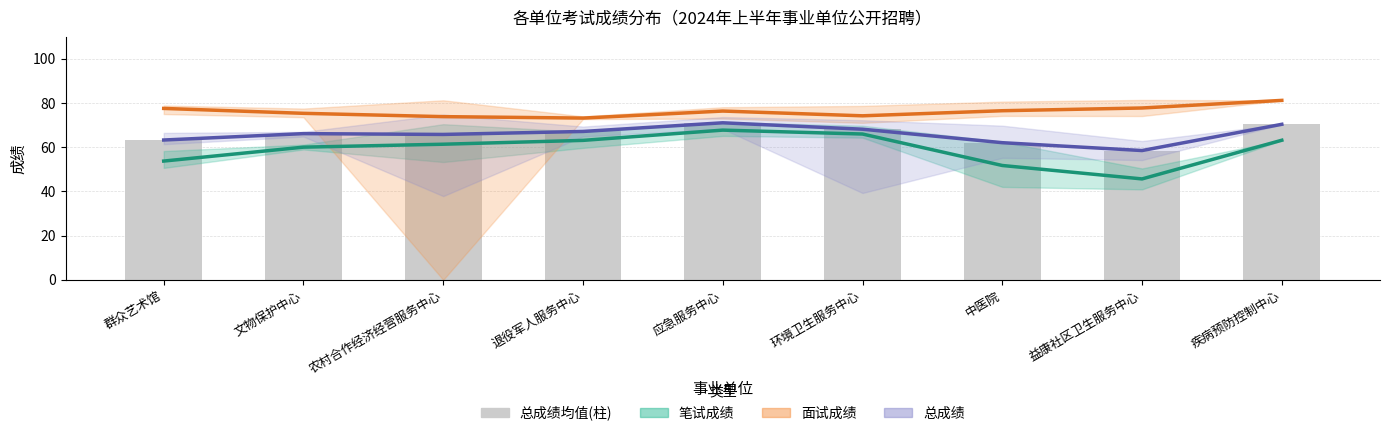

Between 农村合作经济经营服务中心 and 文物保护中心, which is larger?

农村合作经济经营服务中心